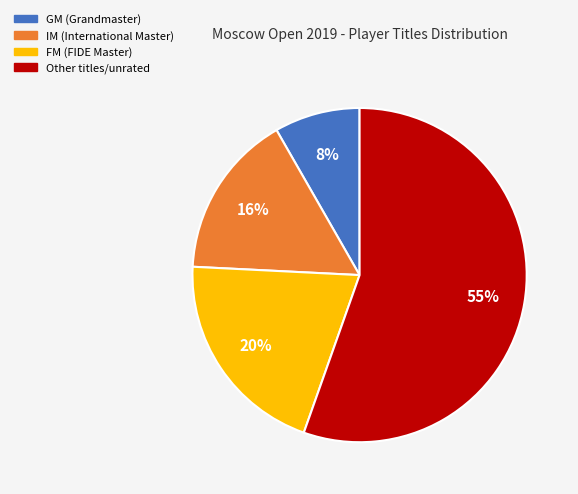

What is the smallest slice in the pie chart?

GM